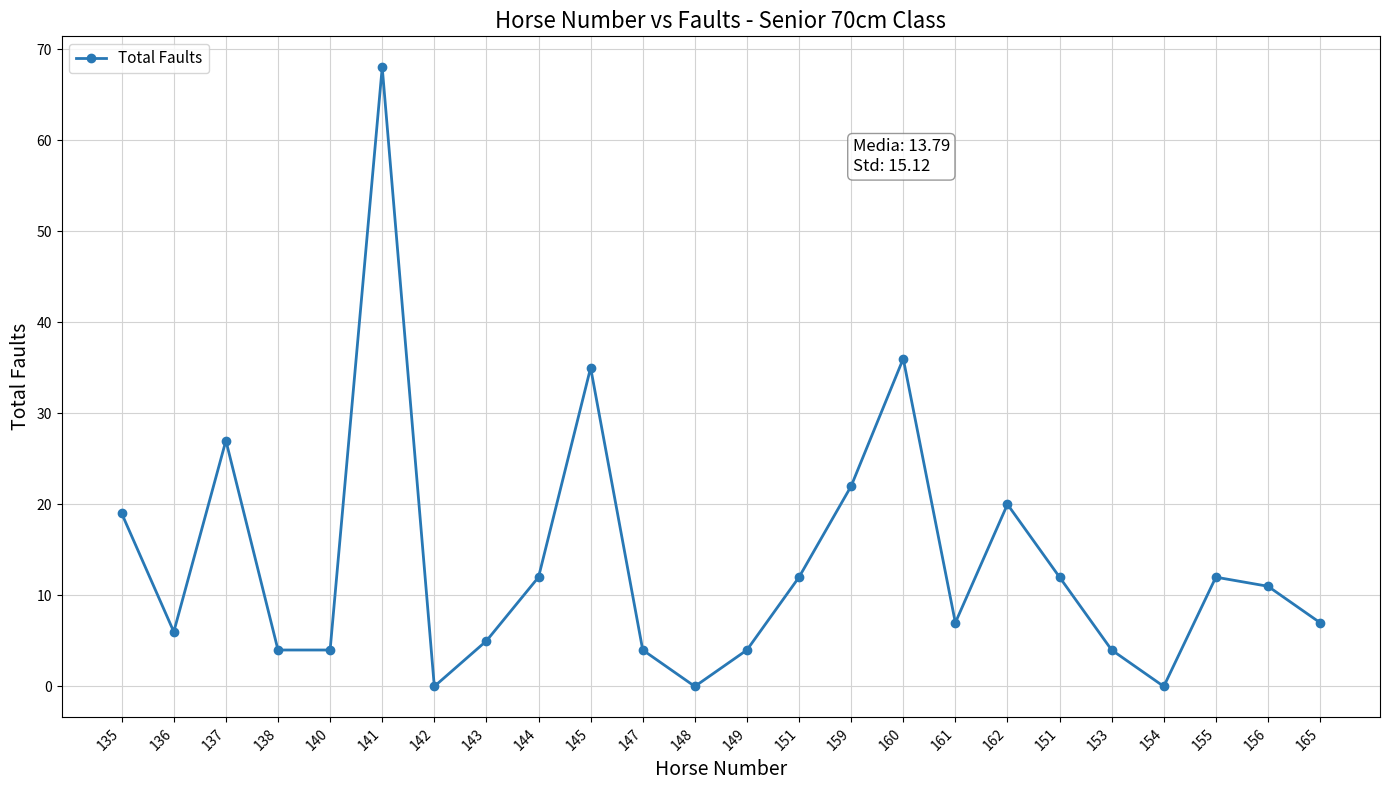

The value at 161 is 7. True or false?

True